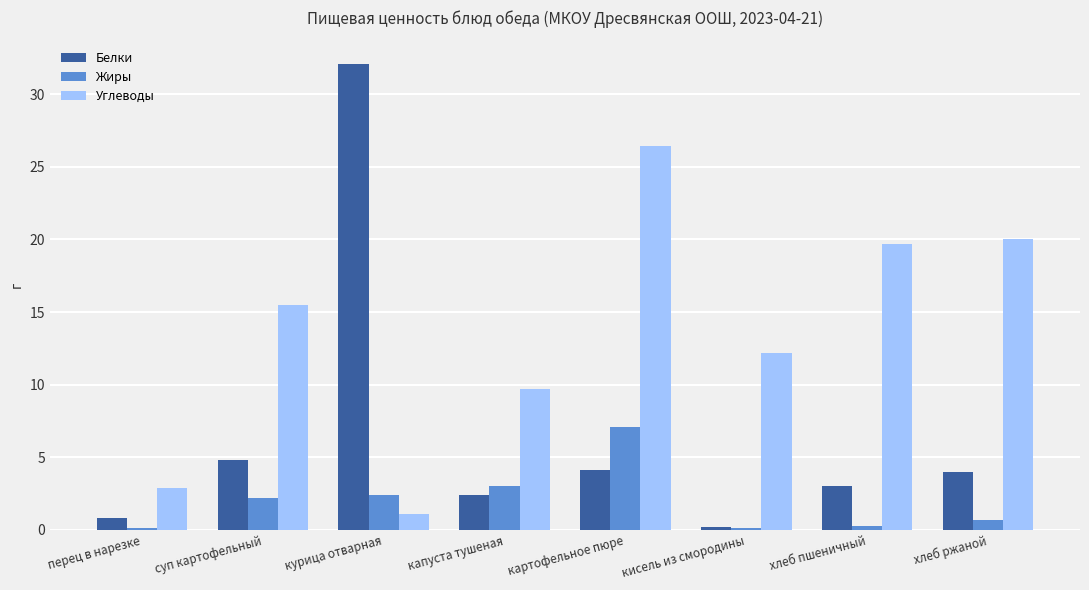

Which category has the highest value in the Жиры series?

картофельное пюре